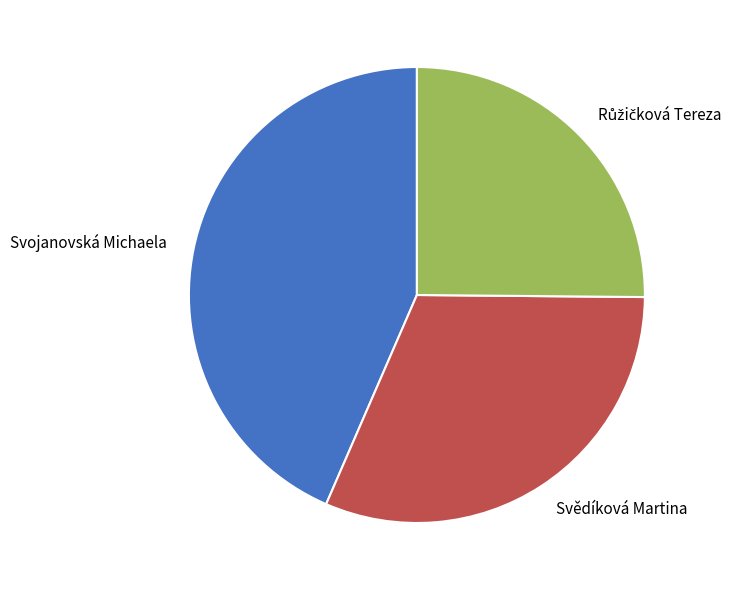

Which slice is the largest?

Svojanovská Michaela